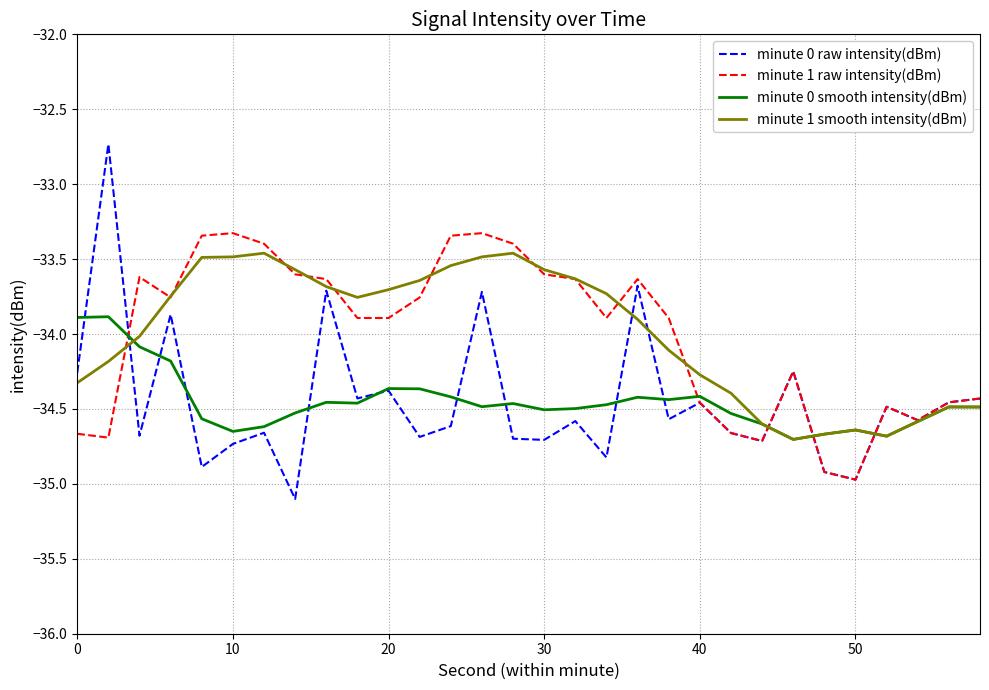

What is the sum of all minute 1 raw intensity(dBm) values?

-1020.2